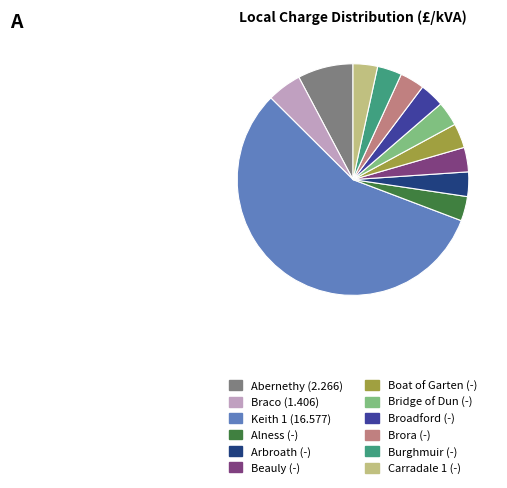

Which slice is the largest?

Keith 1